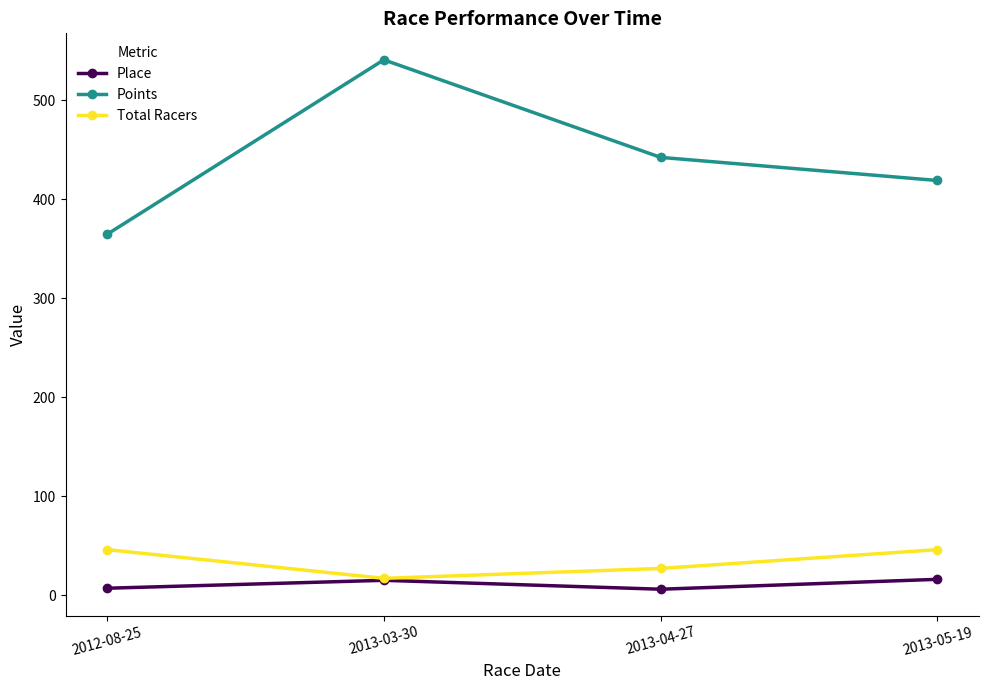

What is the greatest value displayed?

541.0